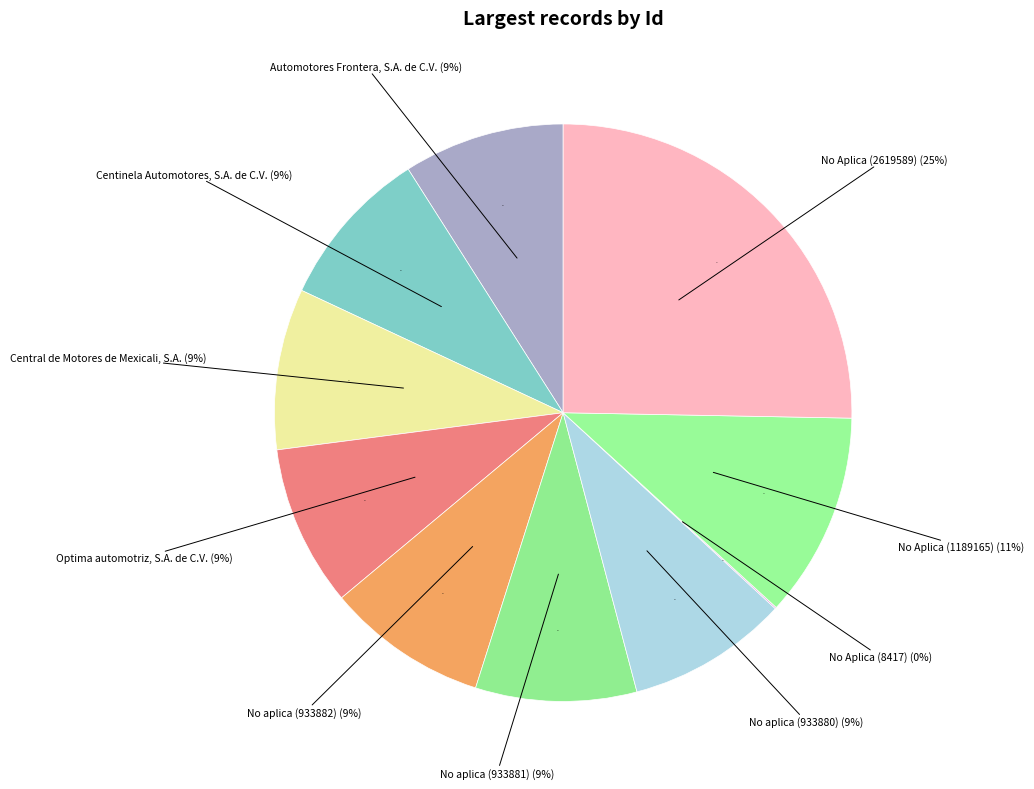

Does No aplica (933881) represent more than half of the total?

No